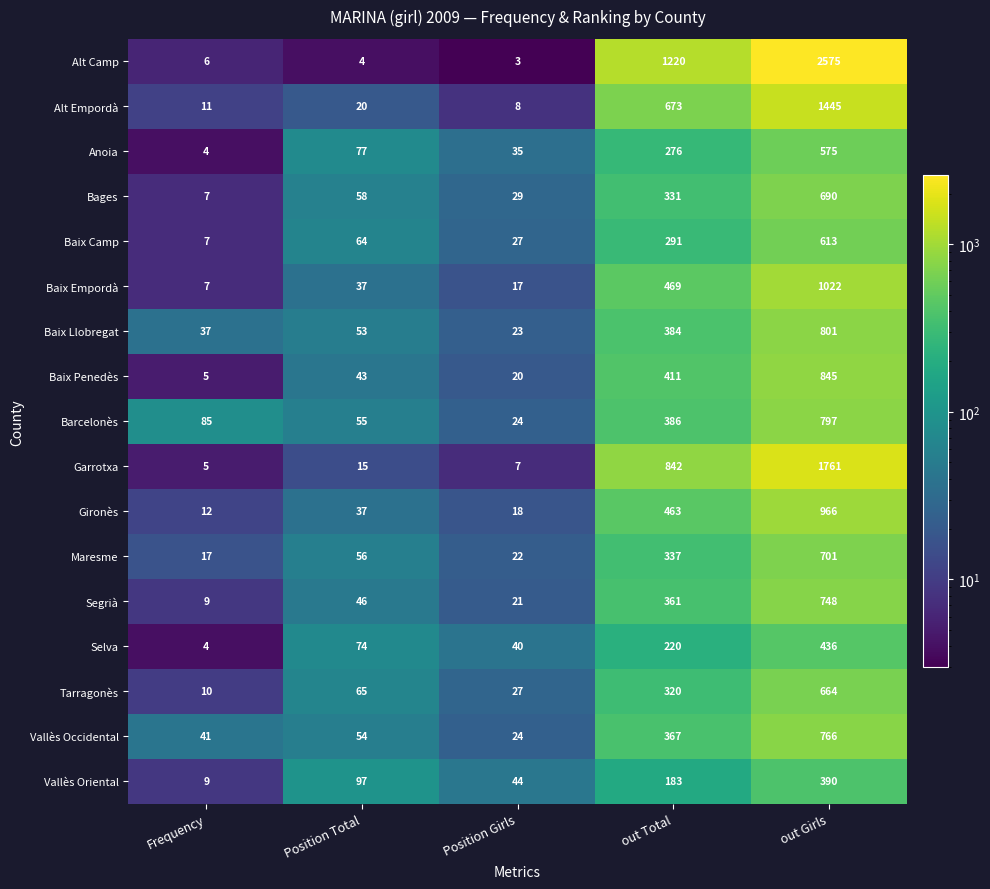

Which series changed the most between Position Total and out Total?

Alt Camp